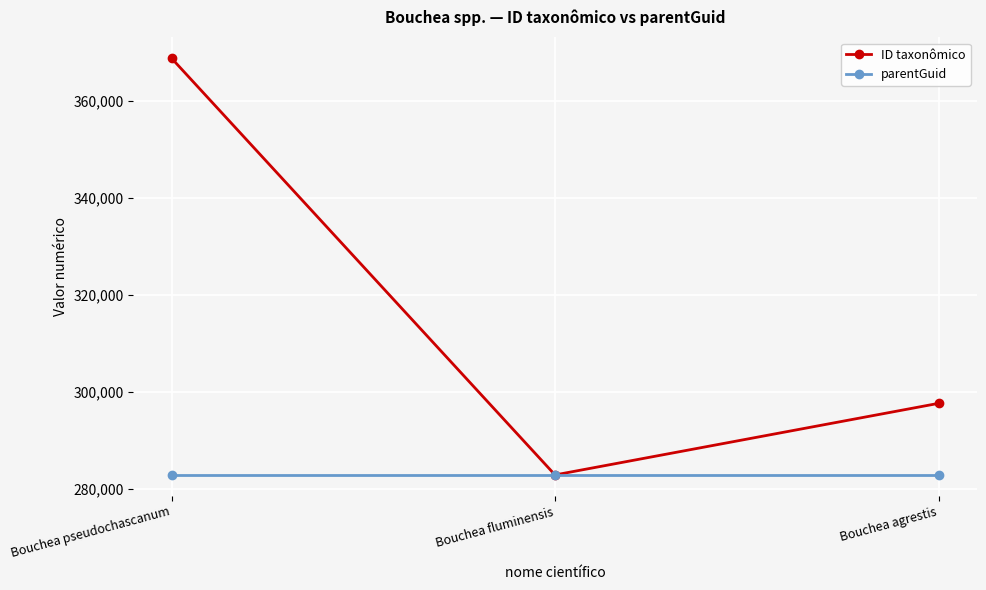

What are all the series names shown in the legend?

ID taxonômico, parentGuid